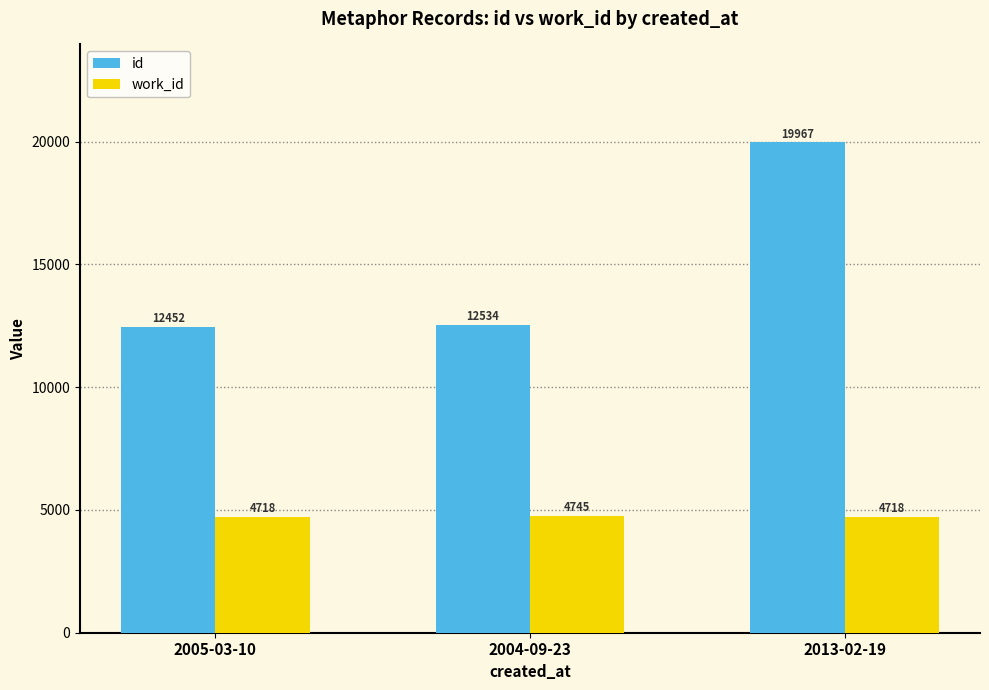

List the series in order of their overall mean, lowest first.

work_id, id